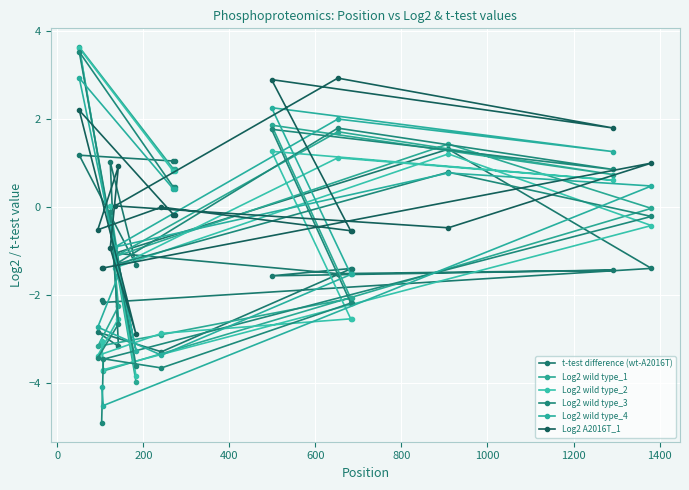

After their last crossing, which series has the higher values: Log2 wild type_4 or Log2 wild type_1?

Log2 wild type_1